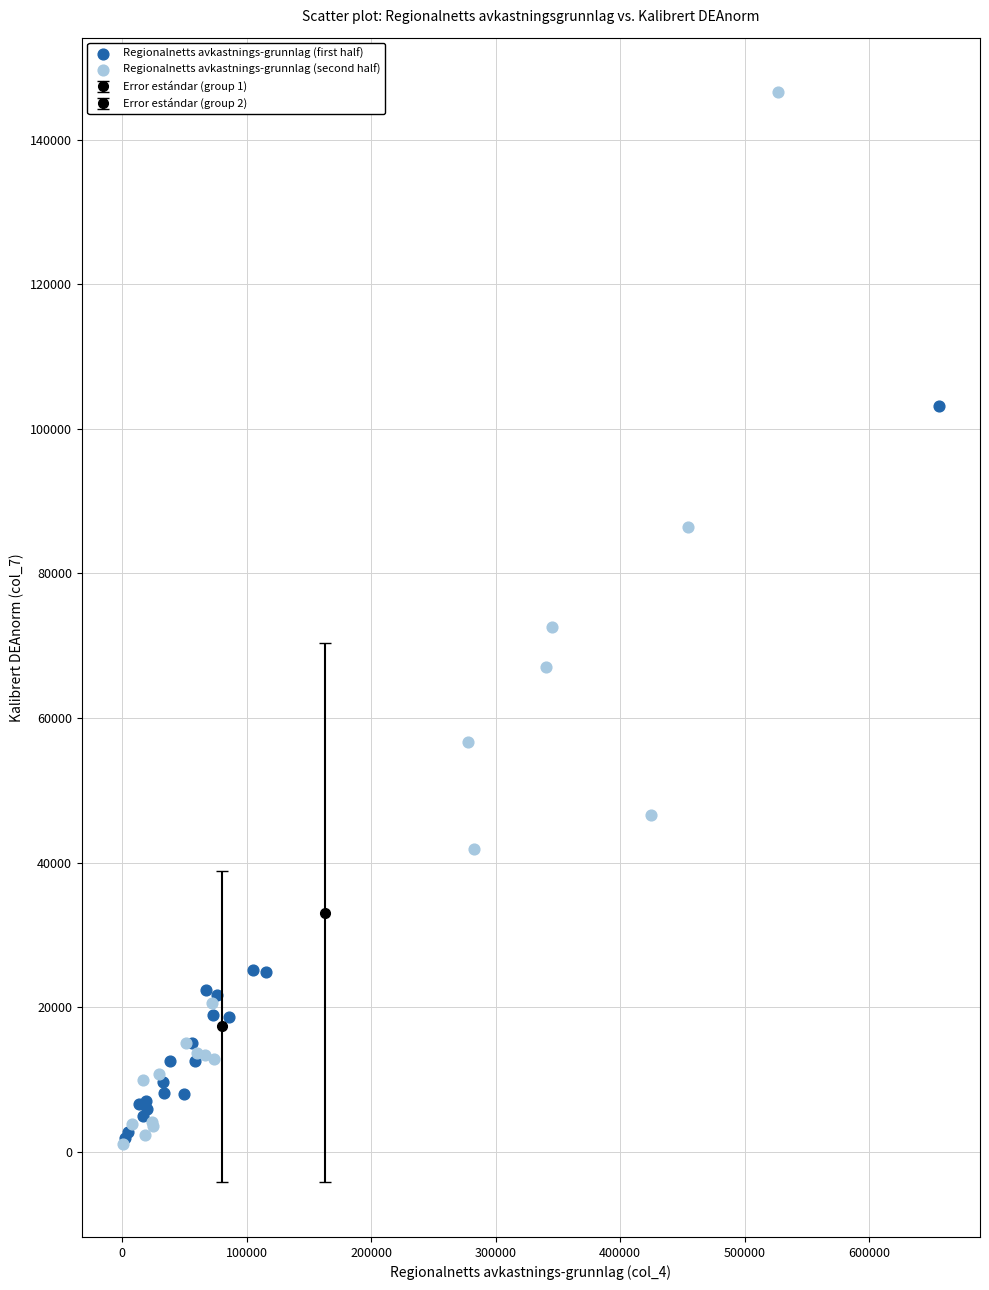

Which series reaches the maximum Y coordinate?

Regionalnetts avkastnings-grunnlag (second half)